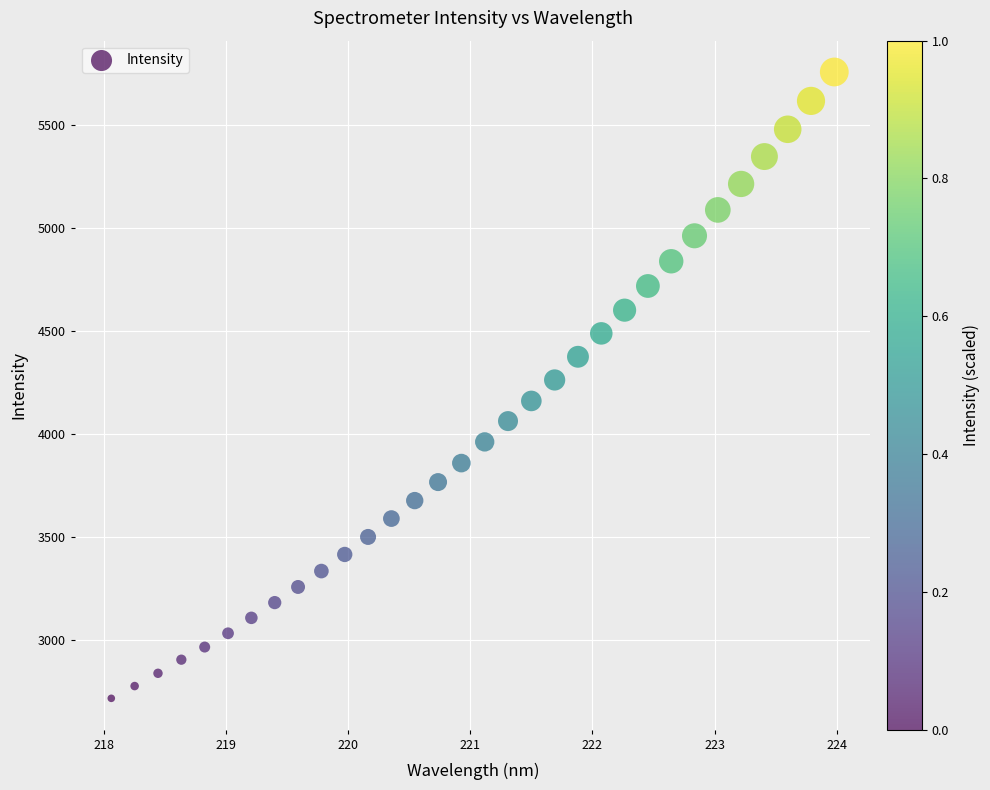

What is the range of X values (max minus min)?

5.9